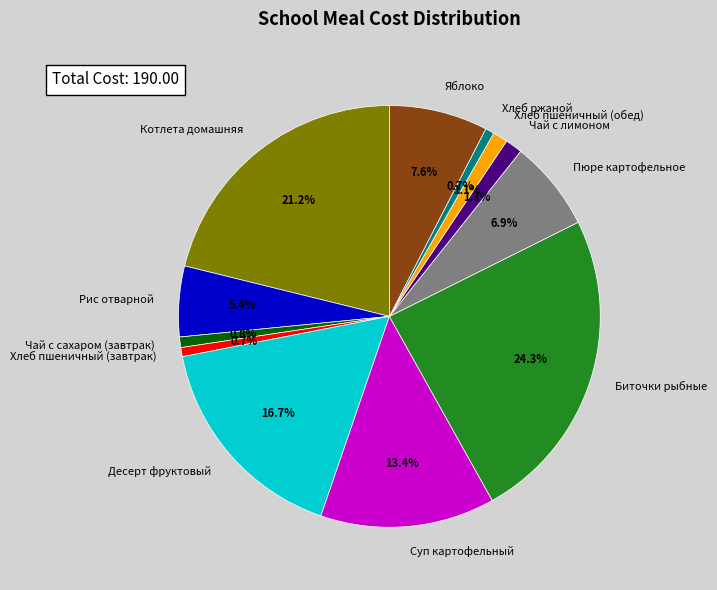

To the nearest percent, what percentage of the pie is Хлеб ржаной?

1%